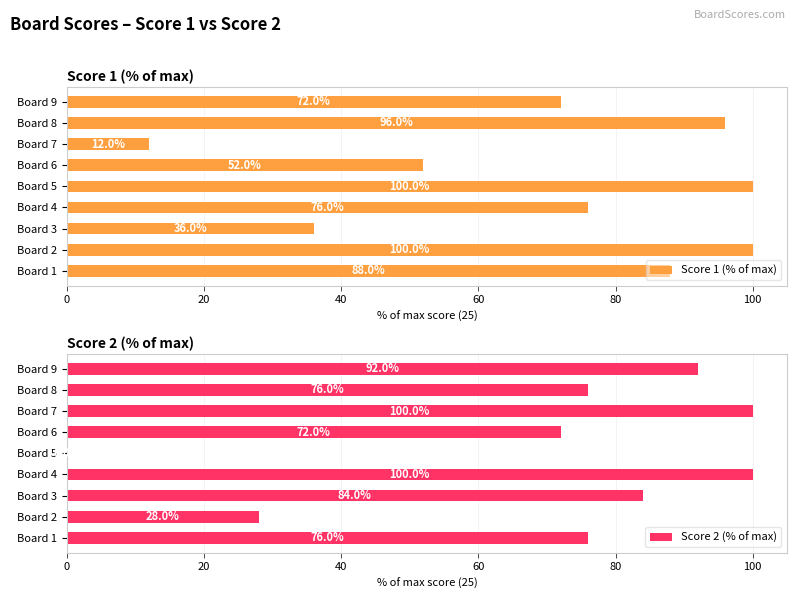

What is the maximum value for Score 1 (% of max)?

100